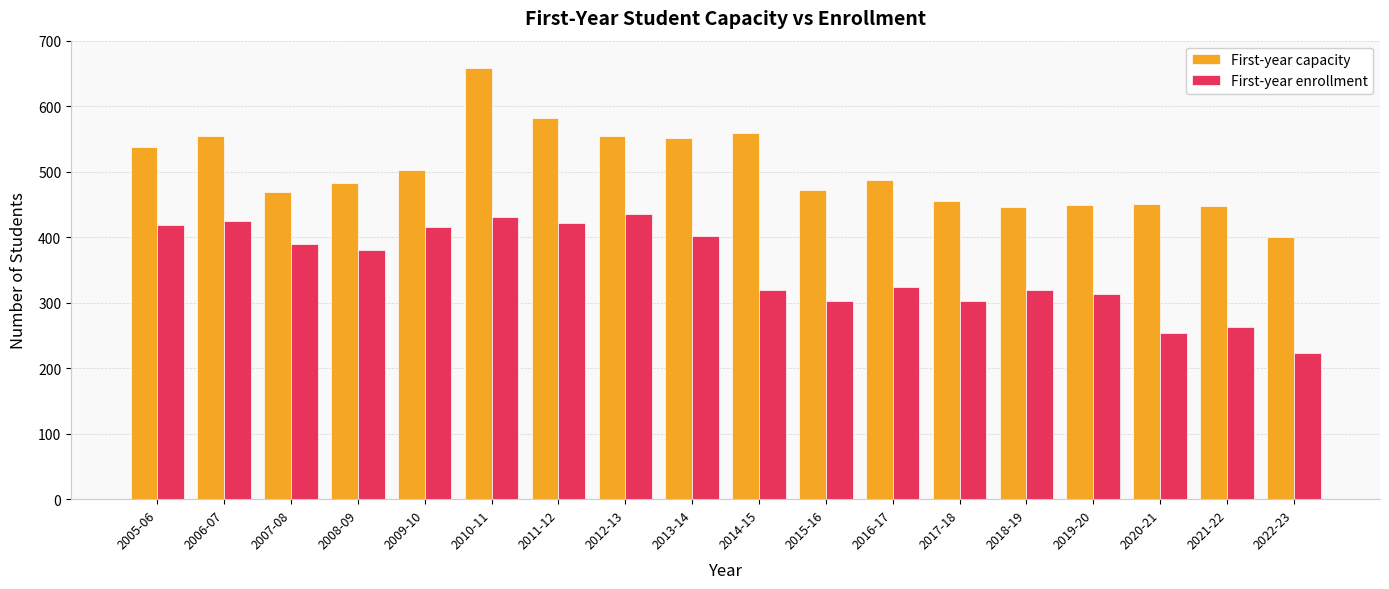

List the series in order of their peak value, highest first.

First-year capacity, First-year enrollment